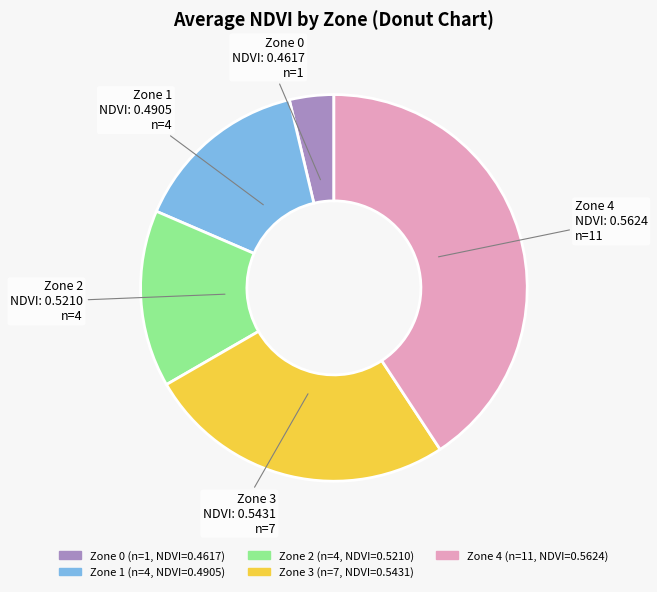

The Zone 1 slice represents 4% of the pie. True or false?

False